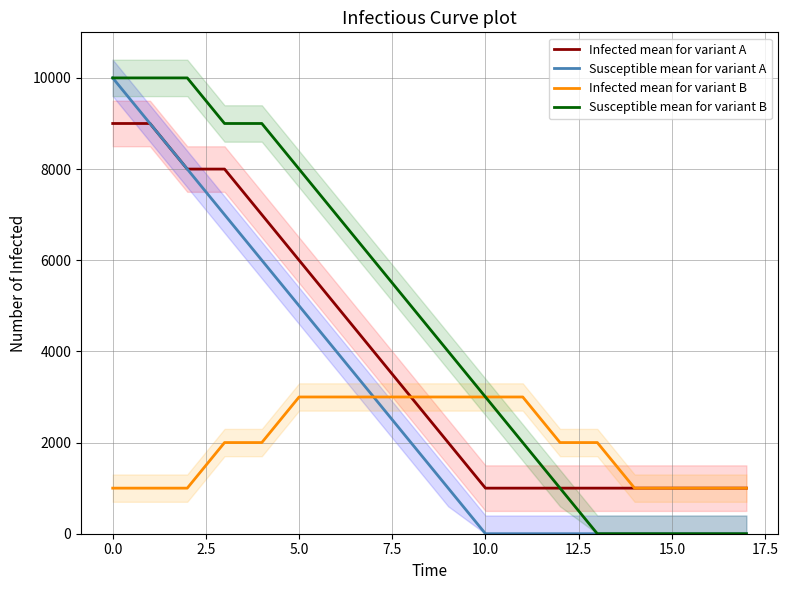

How many categories are shown in the chart?

18